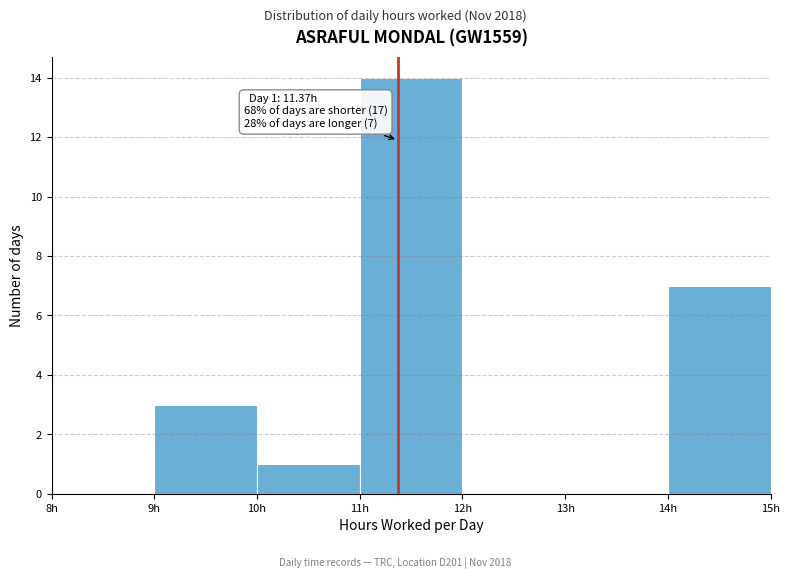

Which range on the x-axis has the tallest bar?

11 to 12